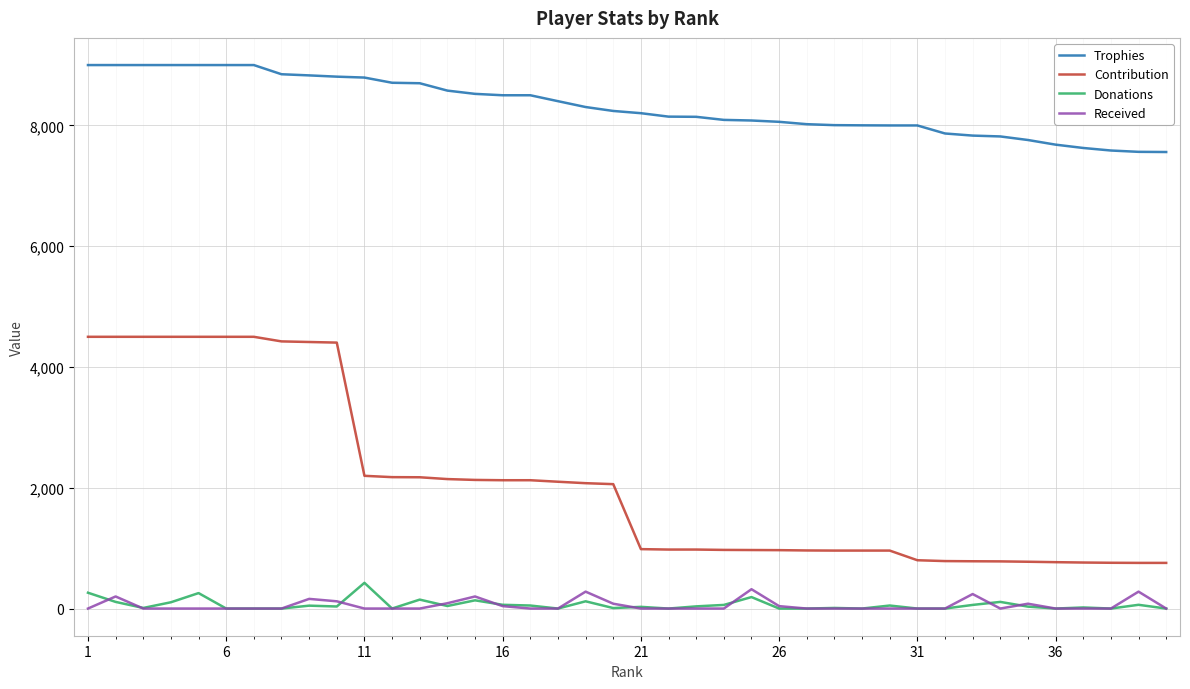

What is the highest value of the Received series?

320